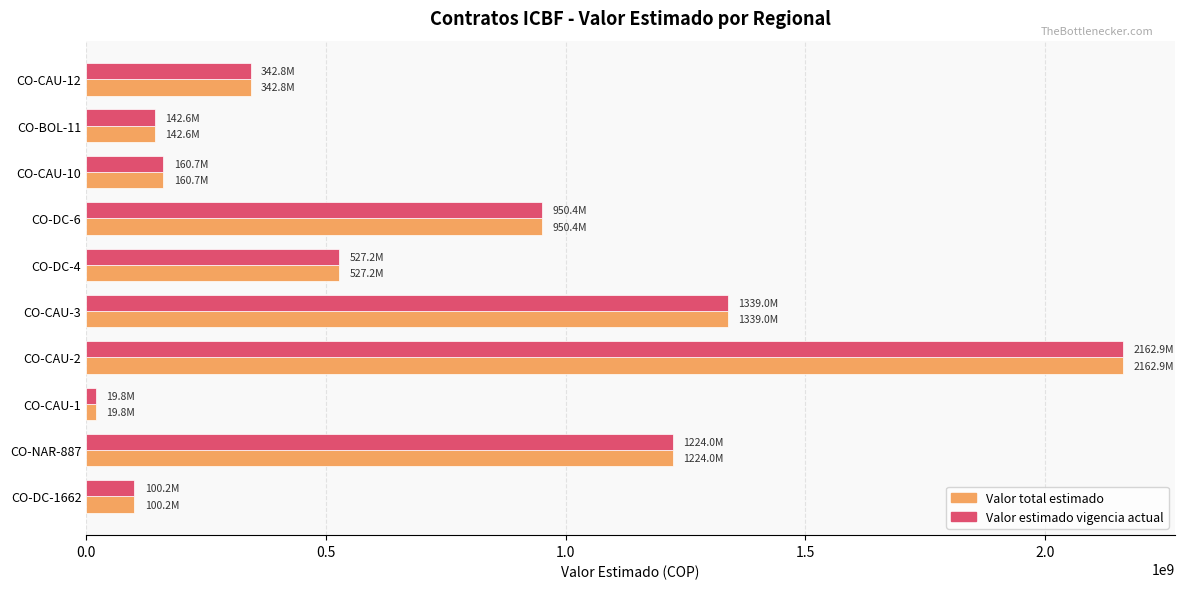

Where is Valor total estimado nearest to the value 1091329336?

CO-NAR-887